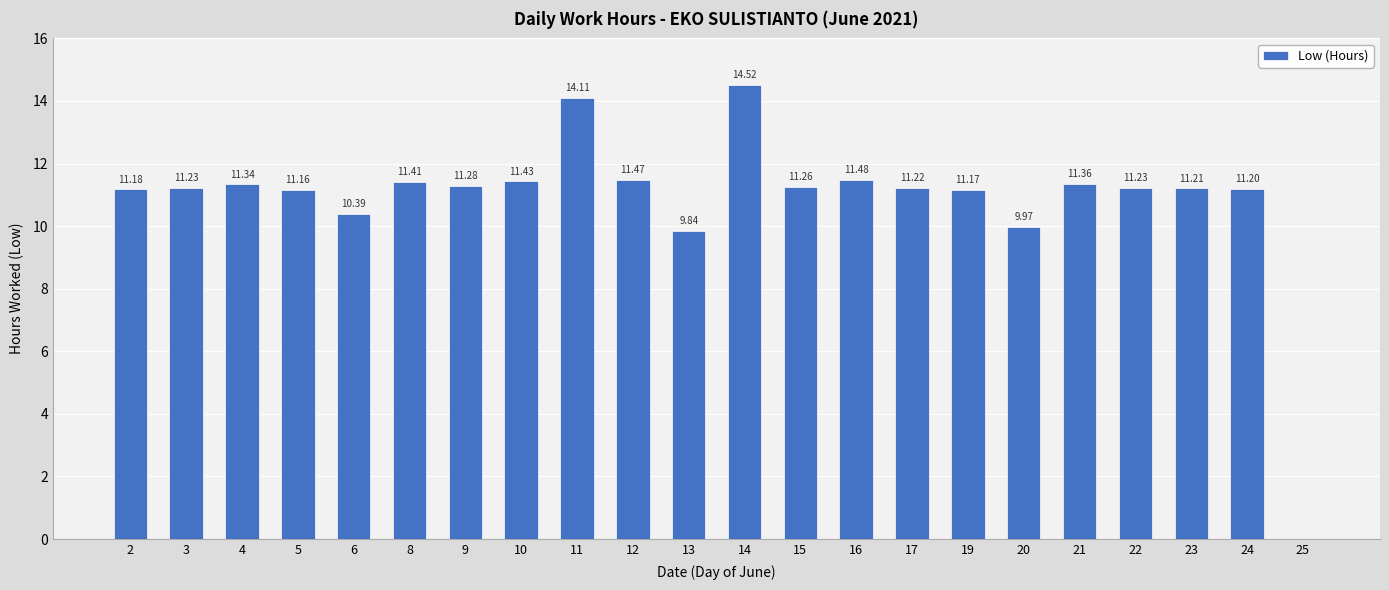

At which label is the value closest to 7?

13